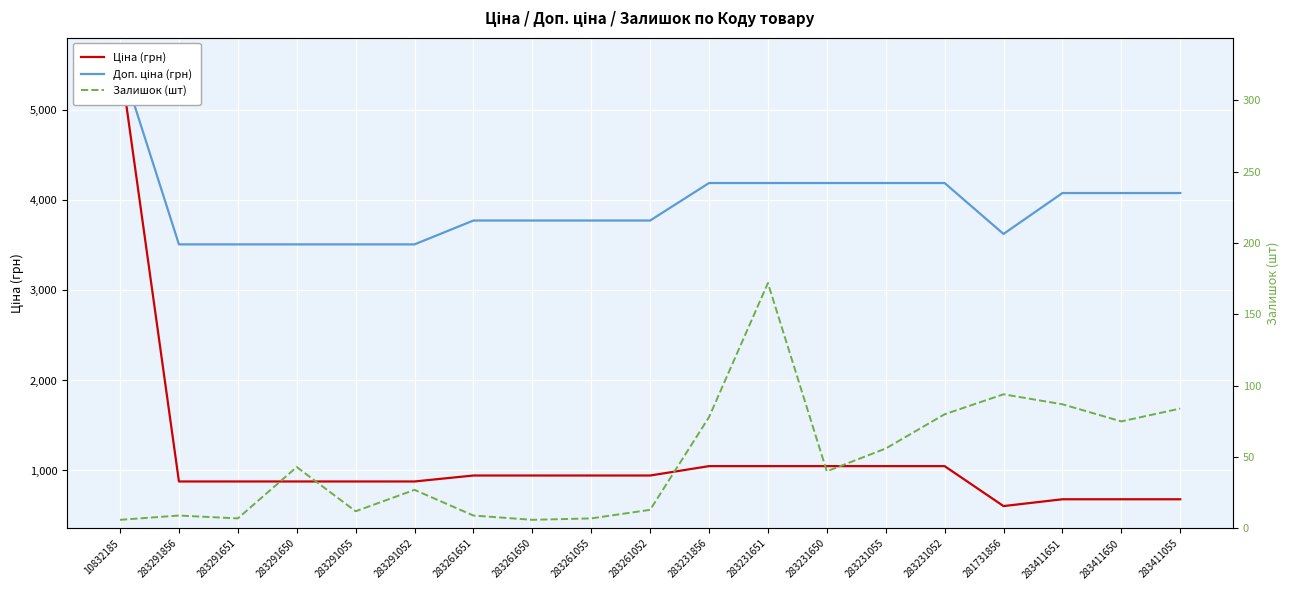

The value of Доп. ціна (грн) at 283411651 is 4082.3. True or false?

True